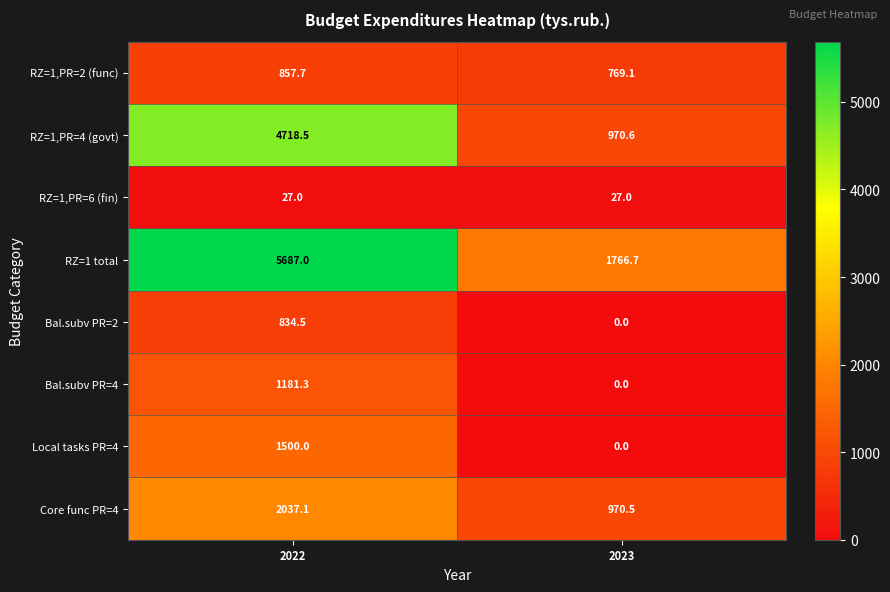

The value of Bal.subv PR=2 at 2022 is 834.5. True or false?

True